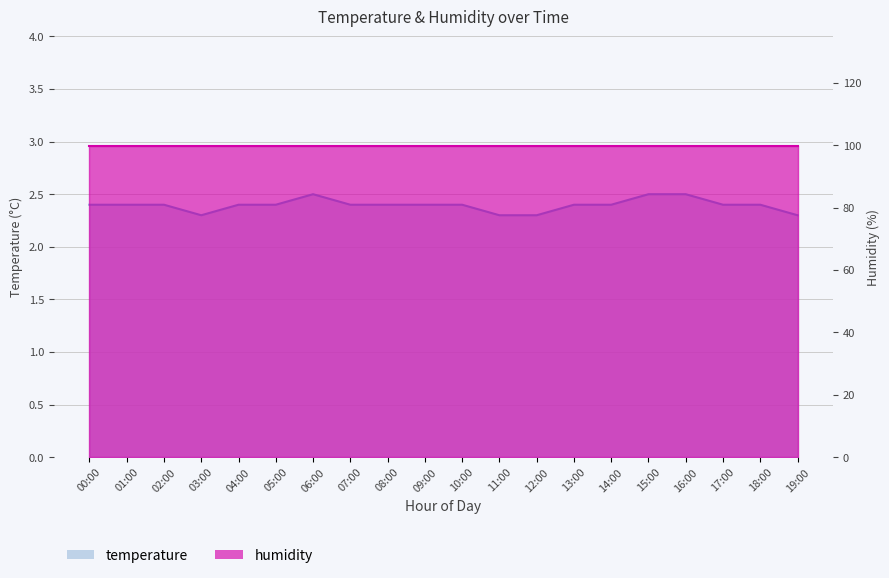

Count the values in the range 2 to 3.

20